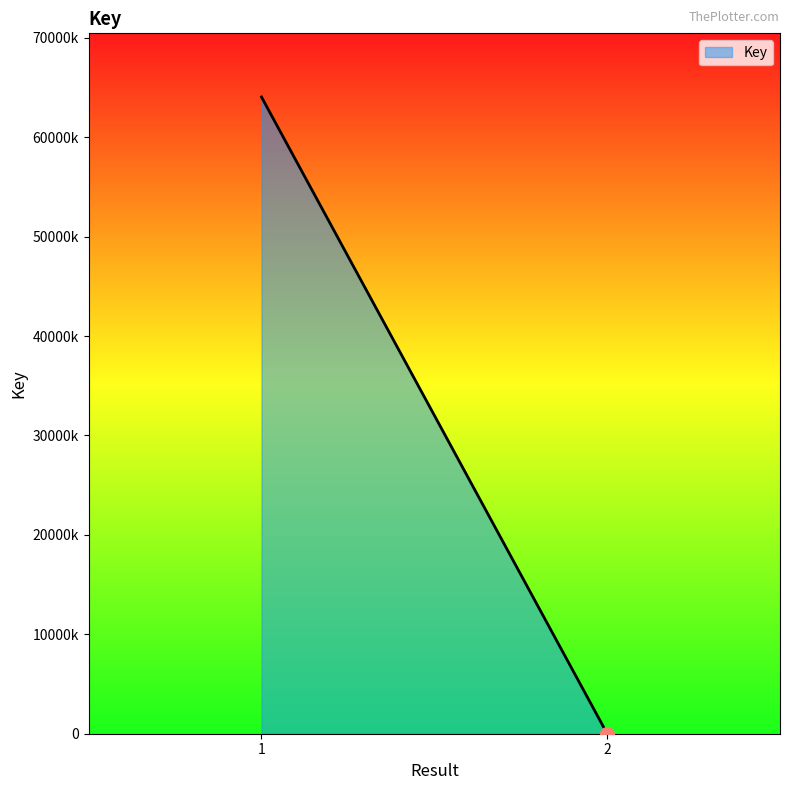

Count the values in the range 6416 to 64041335.

2